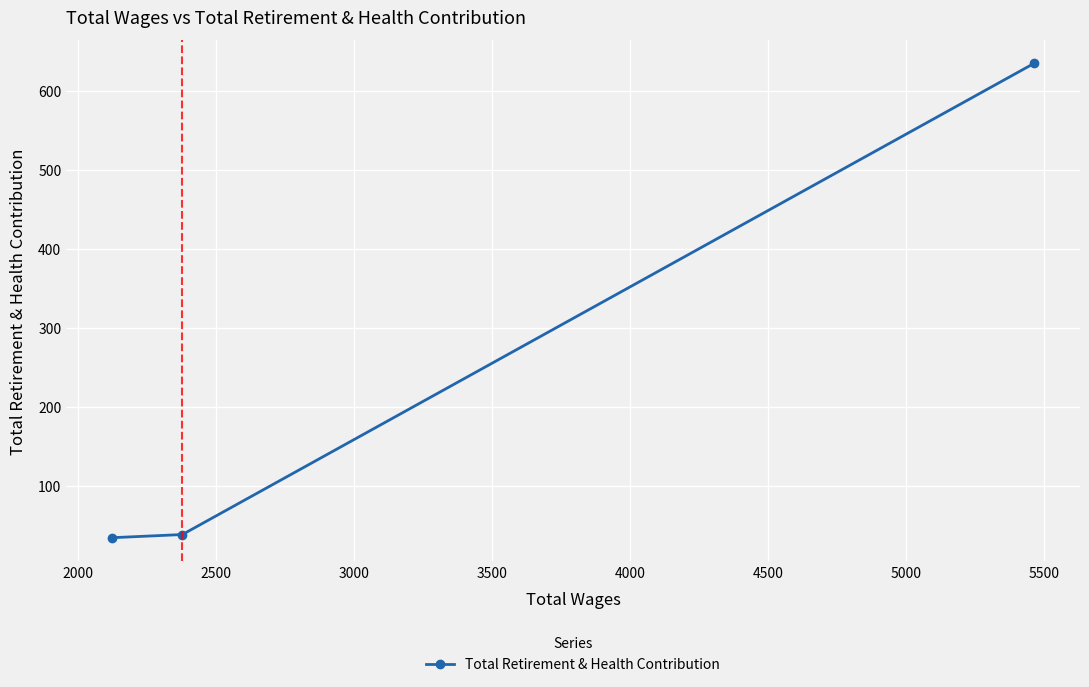

What is the smallest value displayed?

34